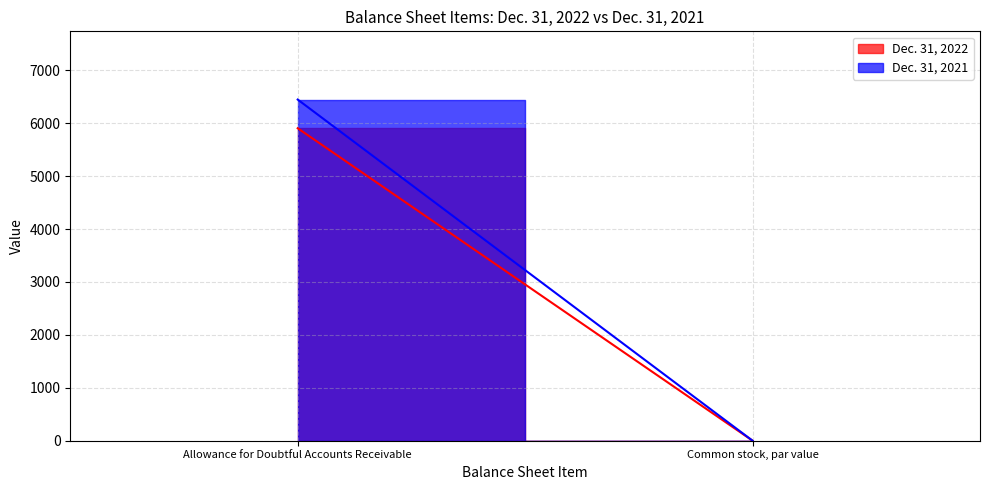

Reading left to right, extract all data points from this chart.

Dec. 31, 2022: 5904.0	0.0
Dec. 31, 2021: 6446.0	0.0